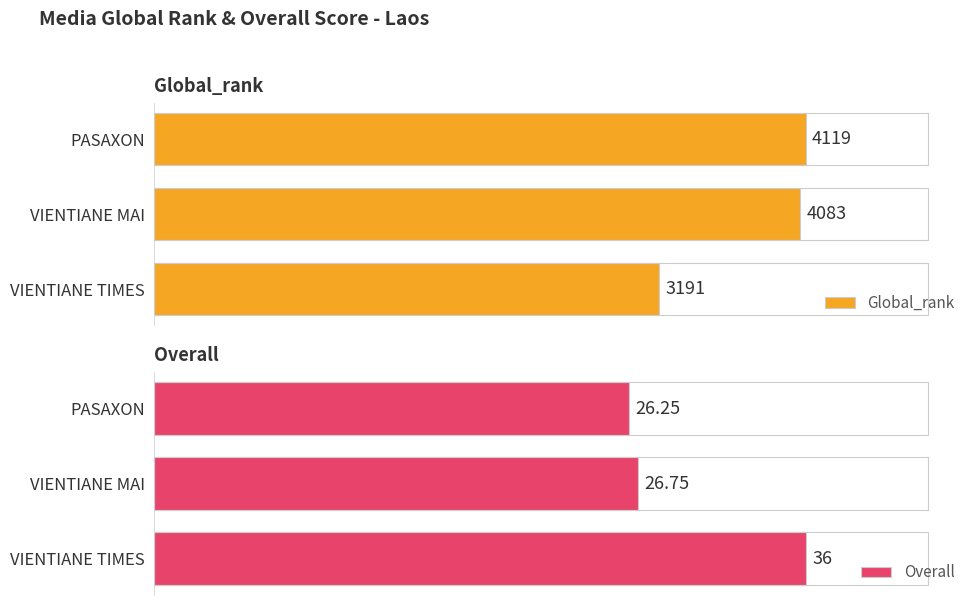

Which series has the largest total across all categories?

Global_rank